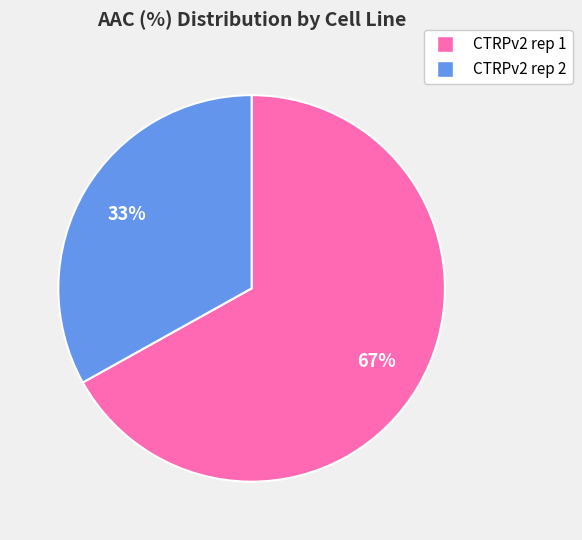

To the nearest percent, what is the combined percentage of CTRPv2 rep 2 and CTRPv2 rep 1?

100%